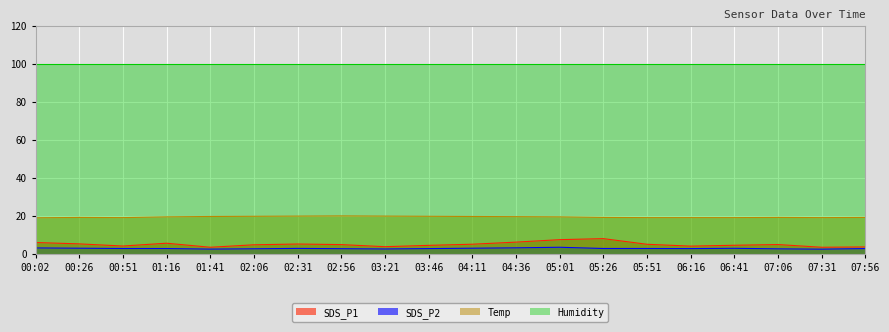

The value of SDS_P1 at 04:36 is 6.2. True or false?

True